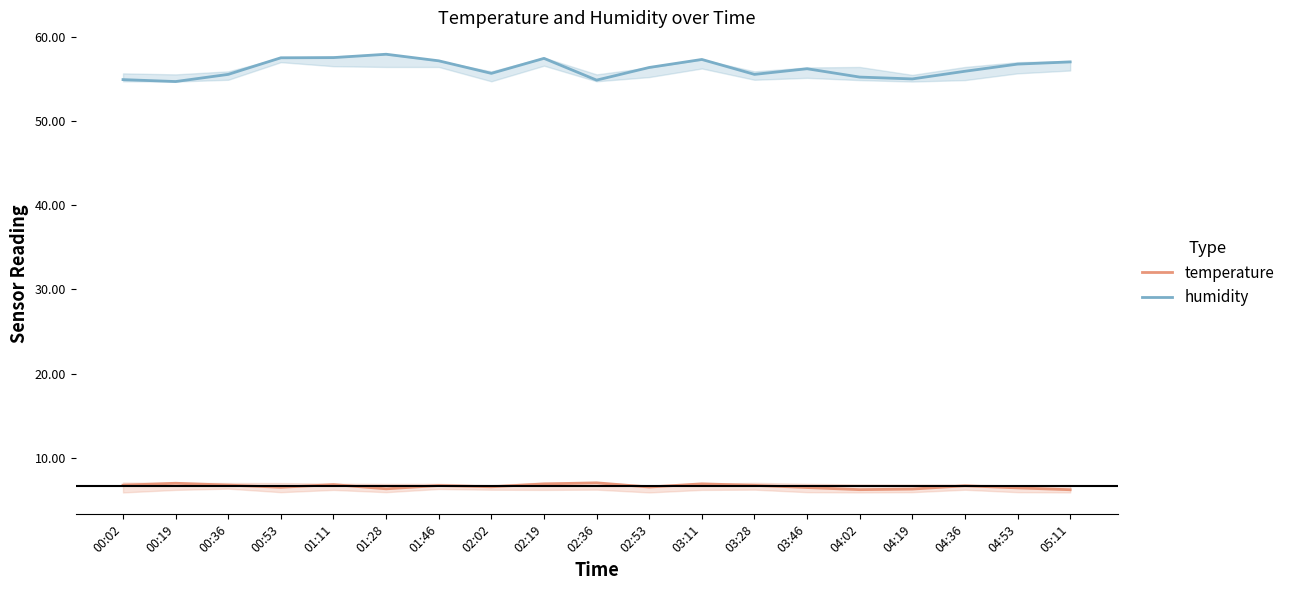

What is the difference between the second highest and second lowest values in the humidity series?

2.7